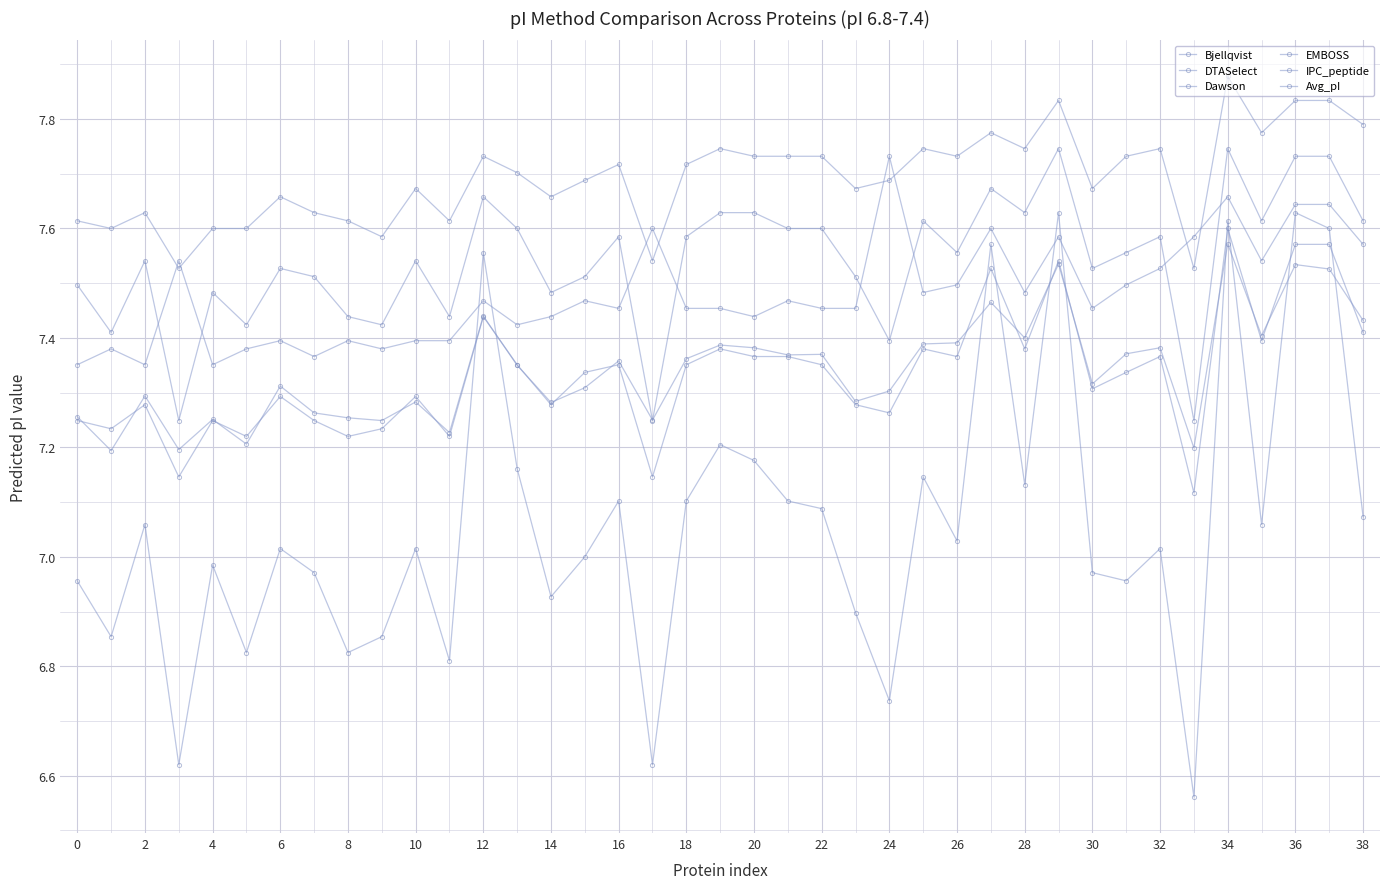

How many lines are shown in the chart?

6